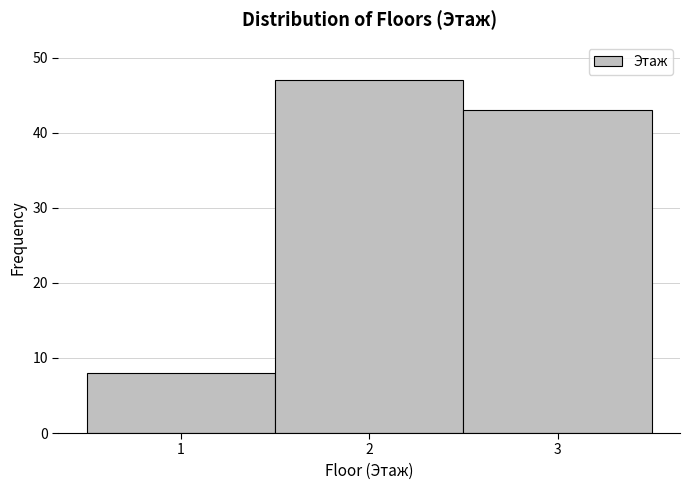

What is the height of the bar covering 1.5 to 2.5 on the x-axis? The values are not printed on the chart, so give them approximately, as read against the axis.

47